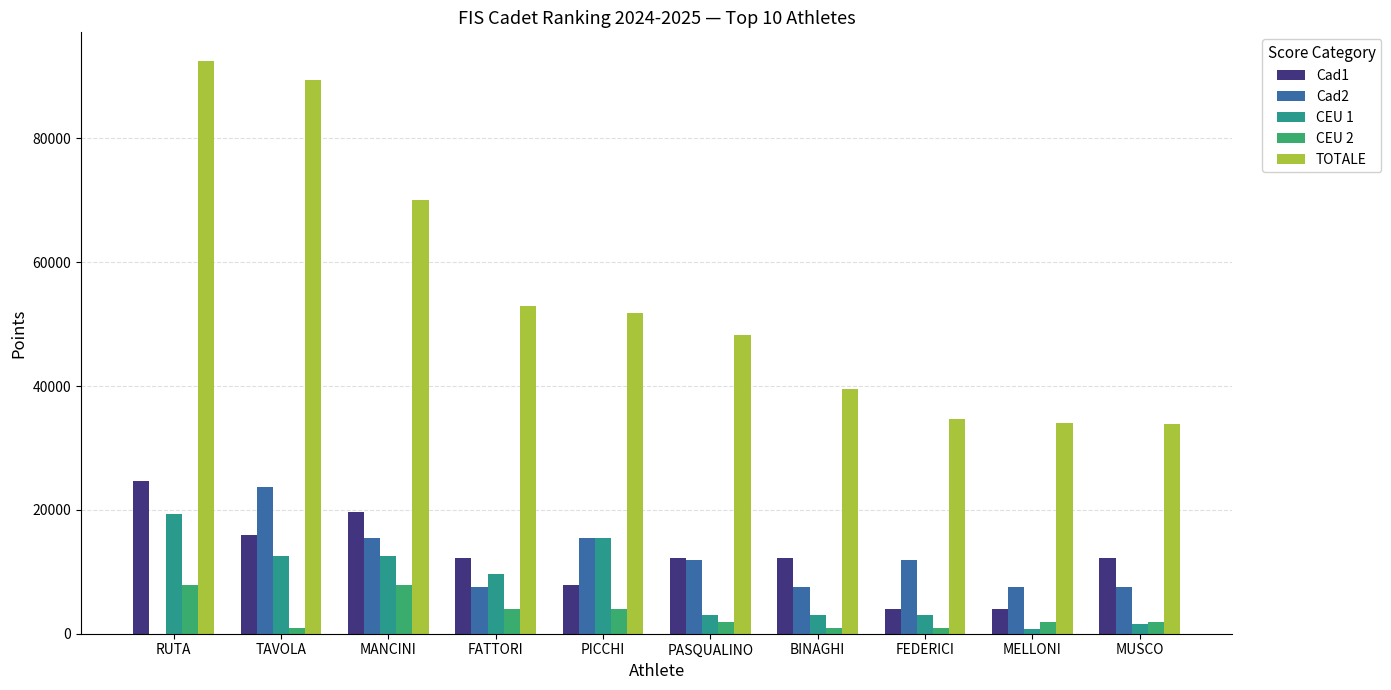

How many groups of bars are there?

10